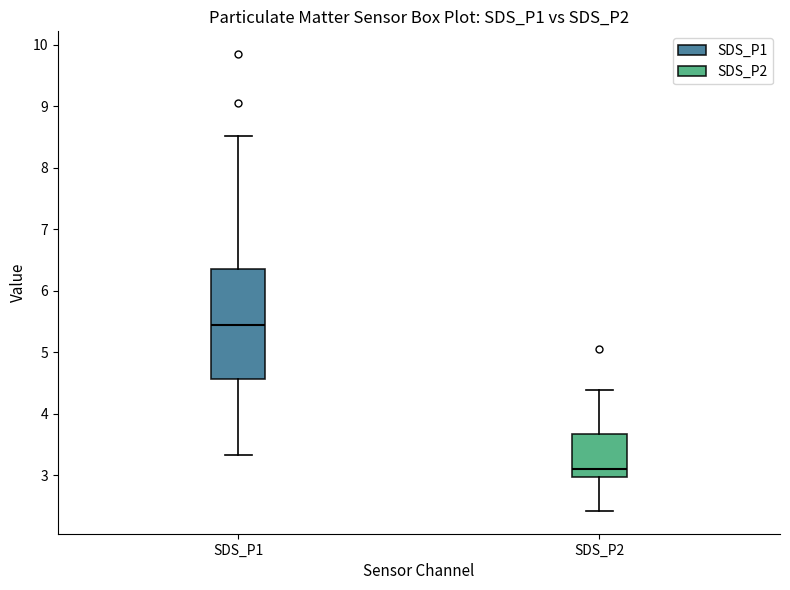

Reading left to right, transcribe this box plot: for each box, give where its median line is, the range the box spans, and where its two whiskers end, as read against the y-axis. The values are not printed on the chart, so give them approximately, as read against the axis.

SDS_P1: median 5.5, box 4.6 to 6.4, whiskers 3.3 to 8.5
SDS_P2: median 3.1, box 3.0 to 3.7, whiskers 2.4 to 4.4